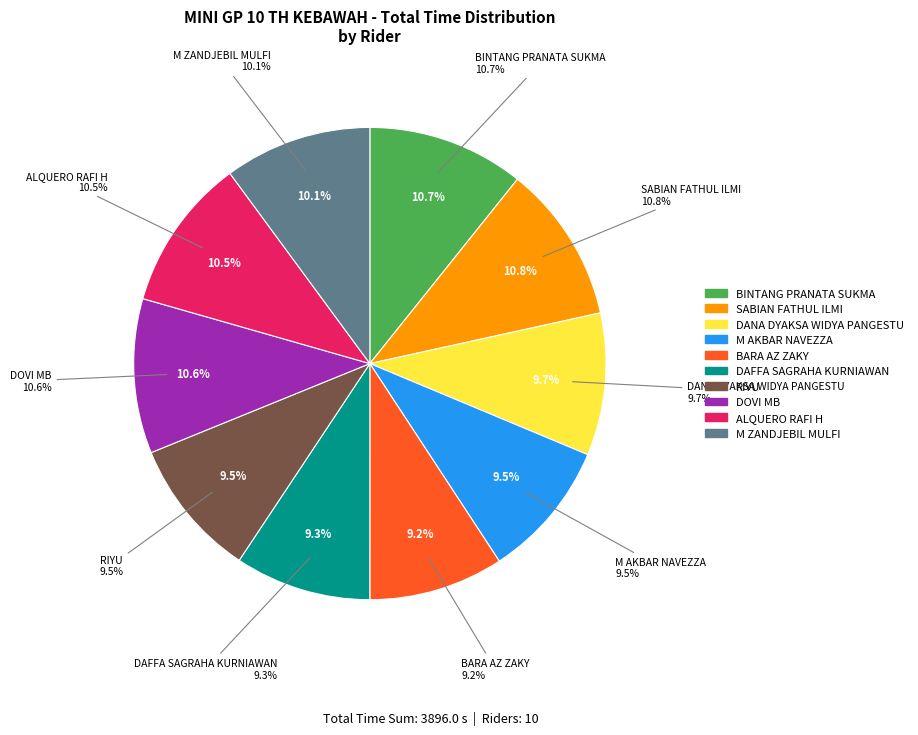

Does 22 represent more than half of the total?

No